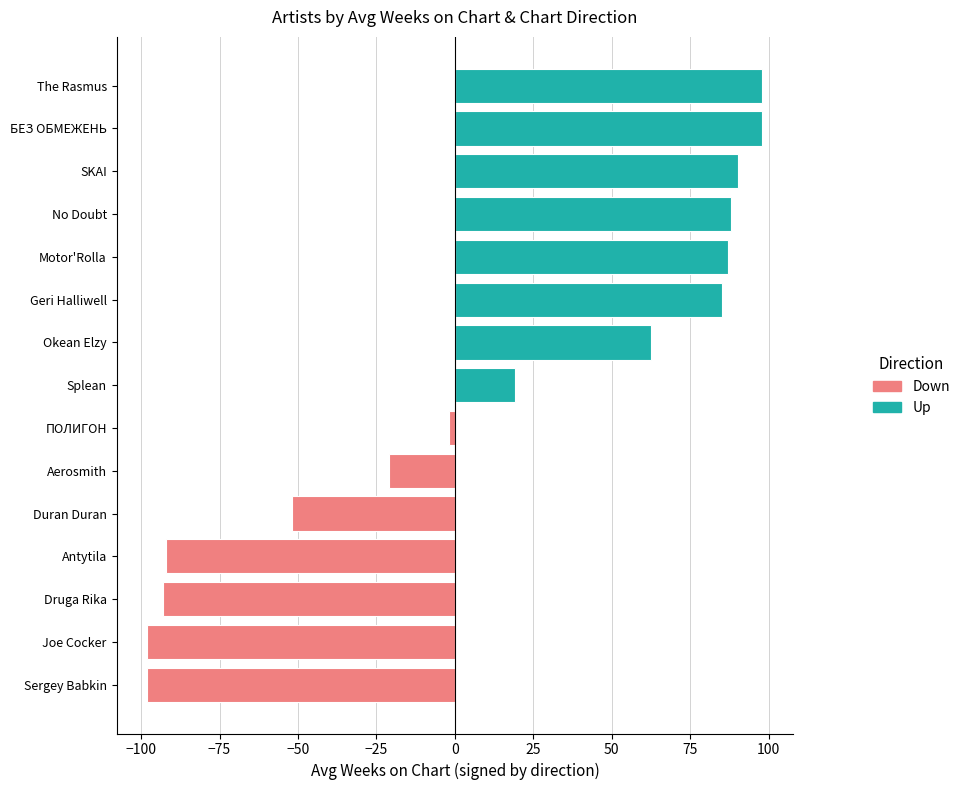

Read the Up (positive) value at SKAI.

90.2